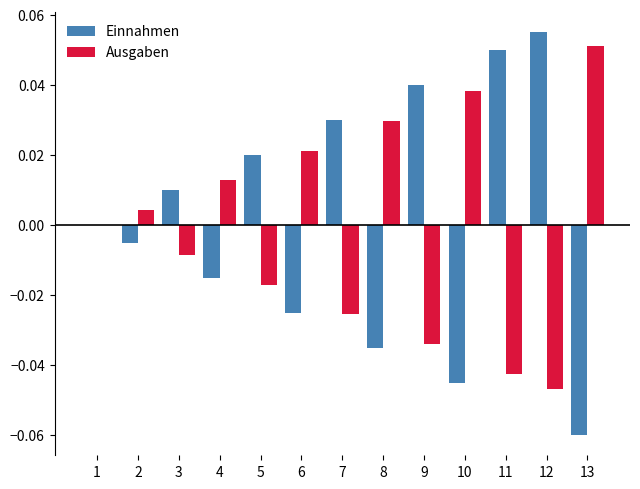

Which category has the highest value across all series?

12